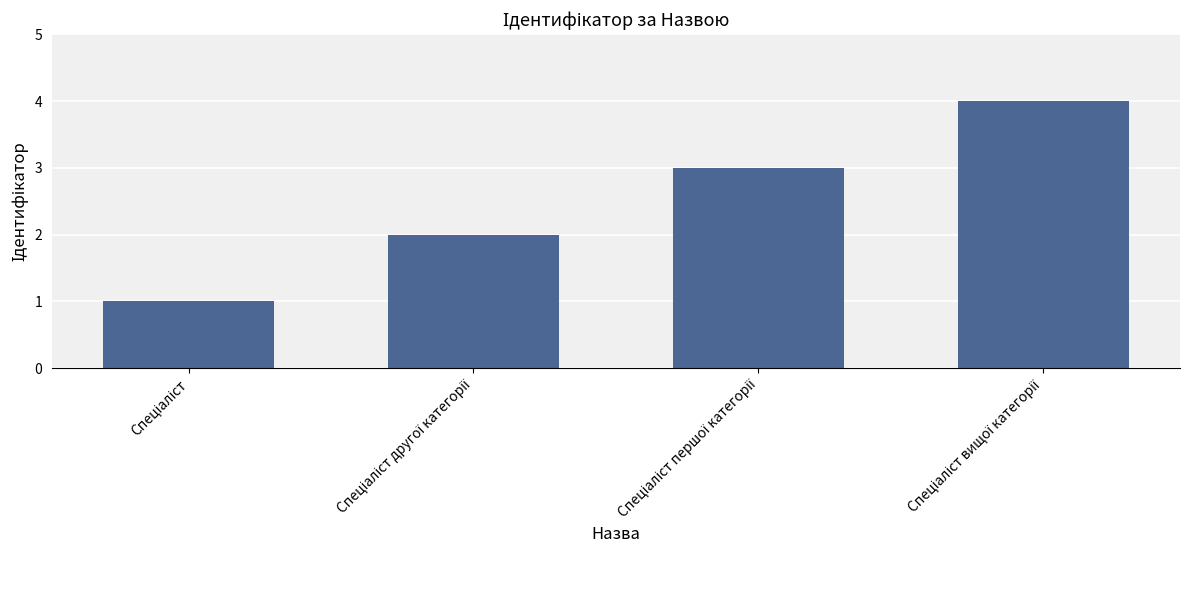

What is the difference between the maximum and minimum values?

3